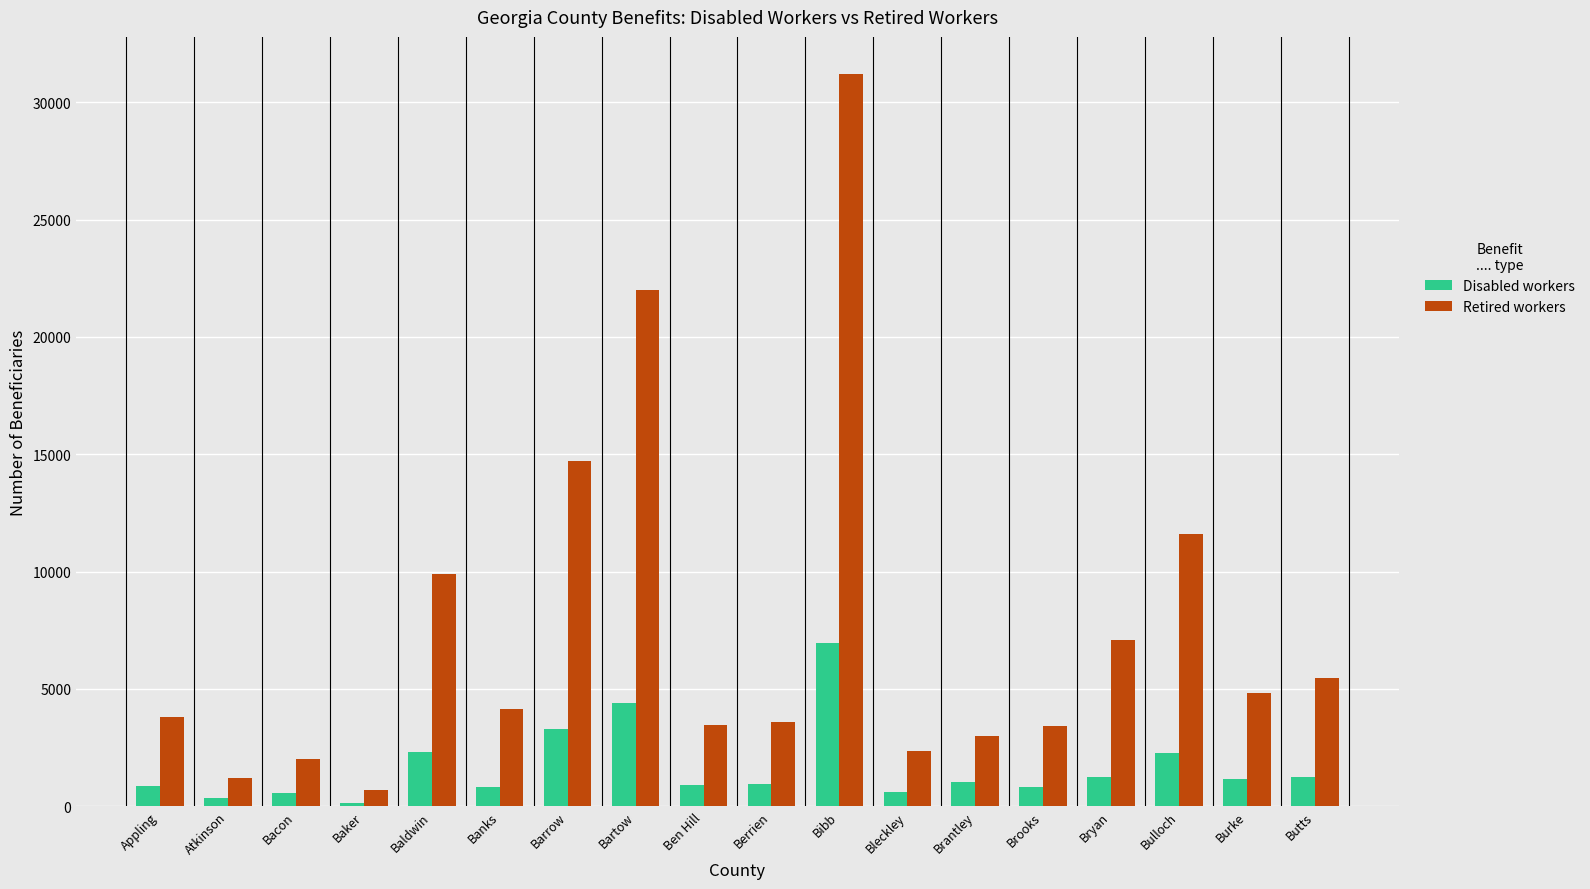

Rank the series by their average value, from highest to lowest.

Retired workers, Disabled workers